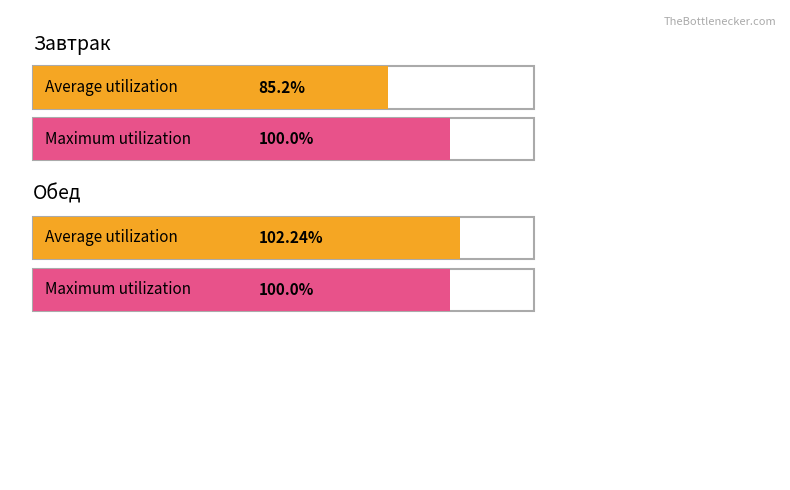

Are the bars grouped side by side (vs. stacked)?

Yes